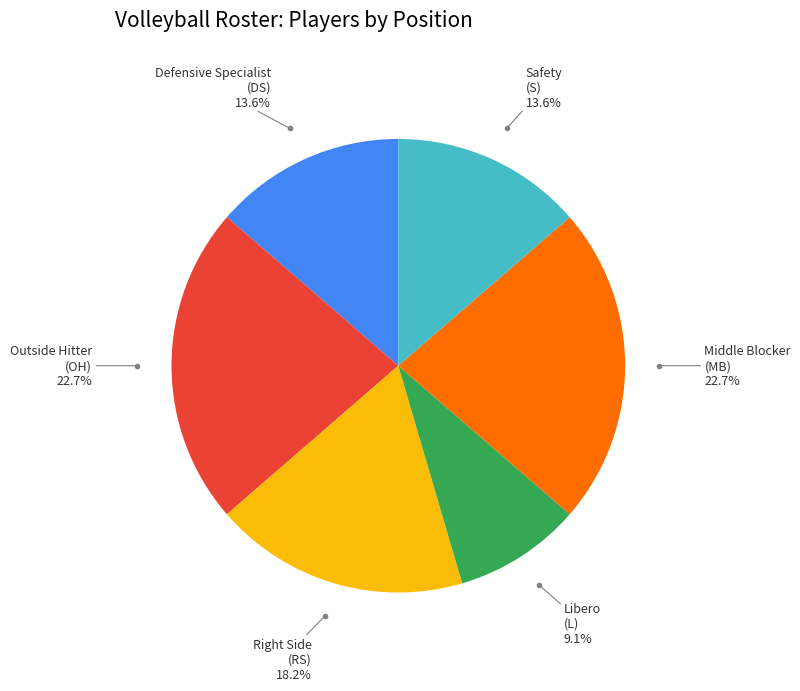

Is there any slice that represents more than half of the pie?

No